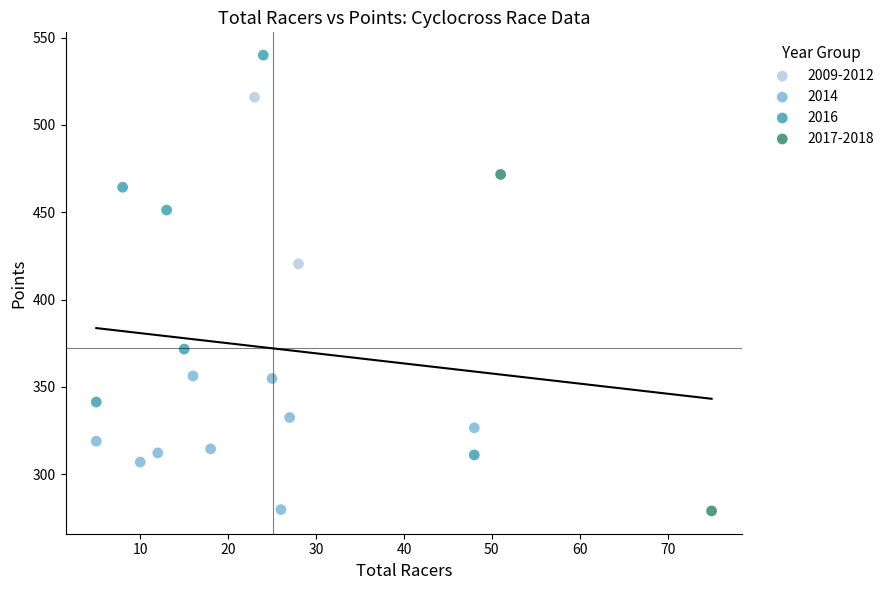

What are all the series names shown in the legend?

2009-2012, 2014, 2016, 2017-2018